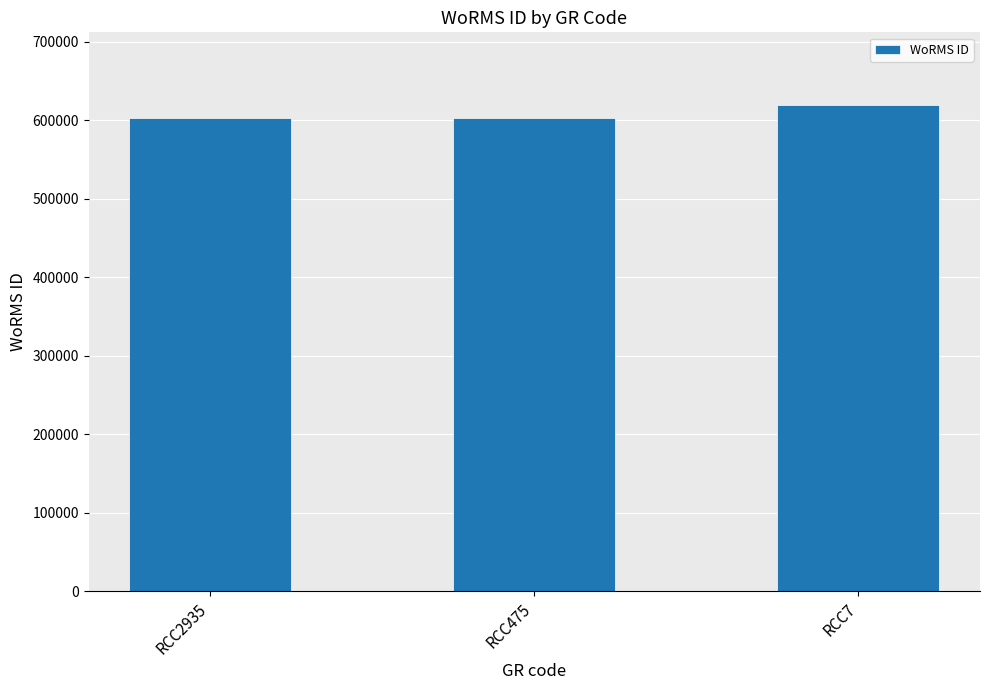

What is the sum of all values?

1826030